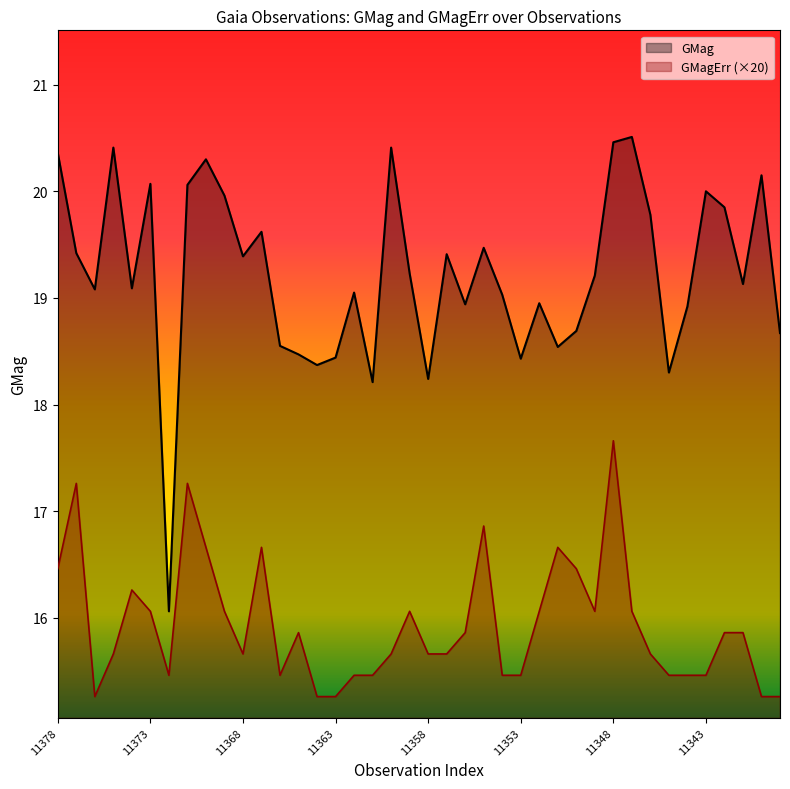

True or false: GMag and GMagErr cross at least once.

False